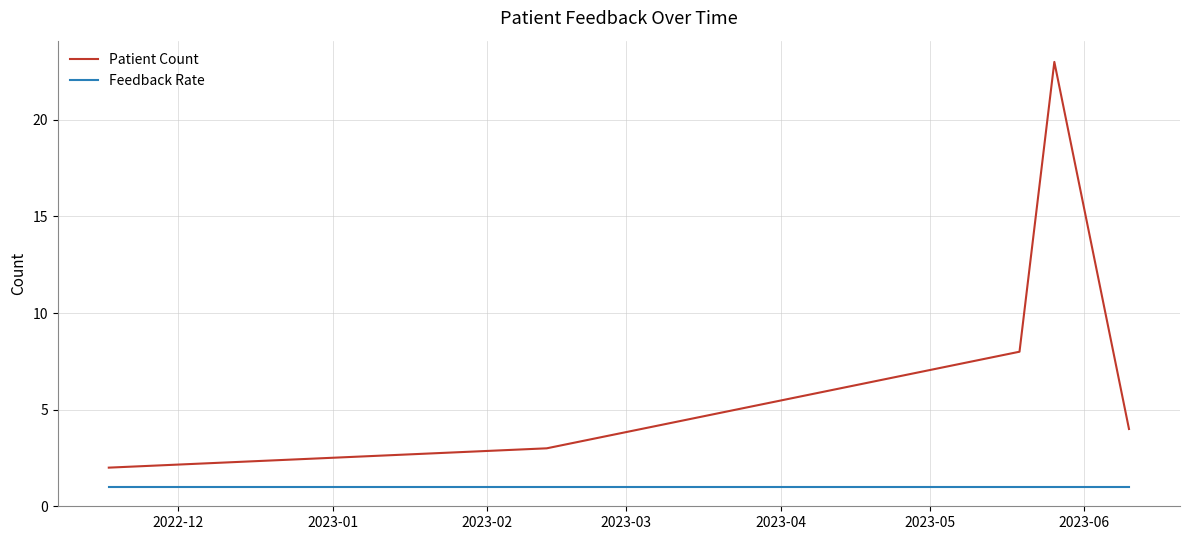

What is the highest value of the Patient Count series?

23